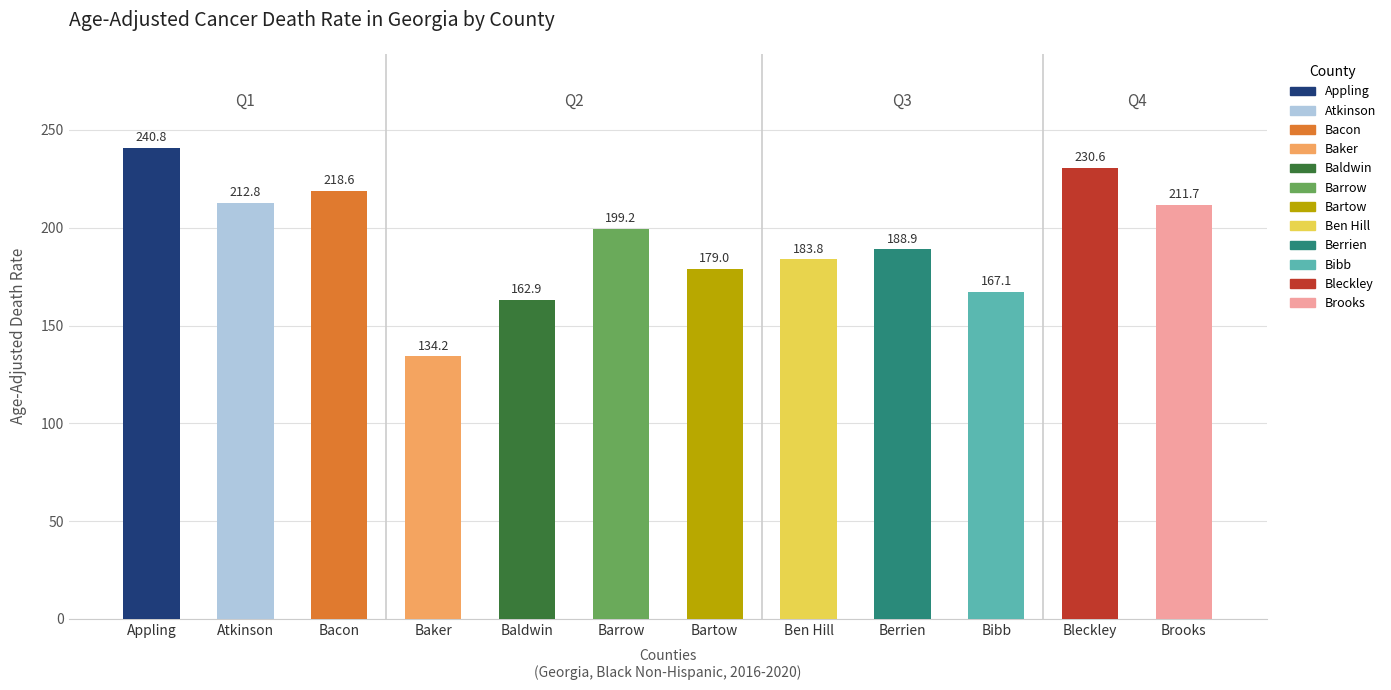

What is the approximate value at Bacon?

218.6